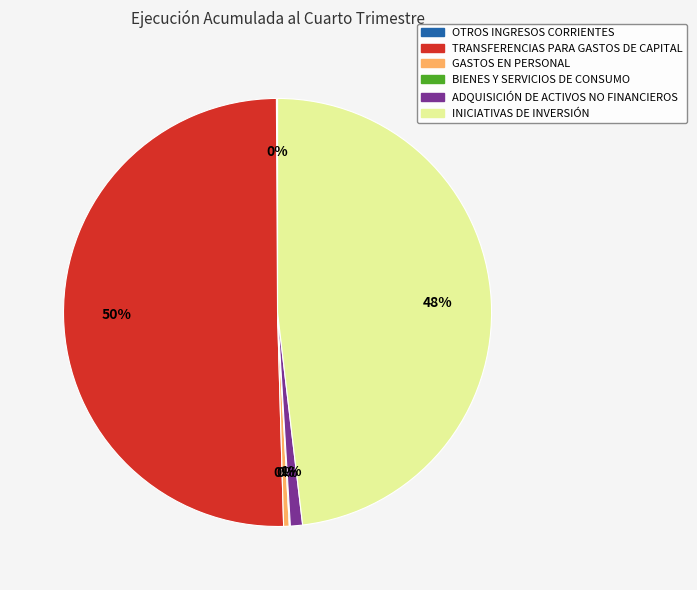

Which slice is the largest?

TRANSFERENCIAS PARA GASTOS DE CAPITAL